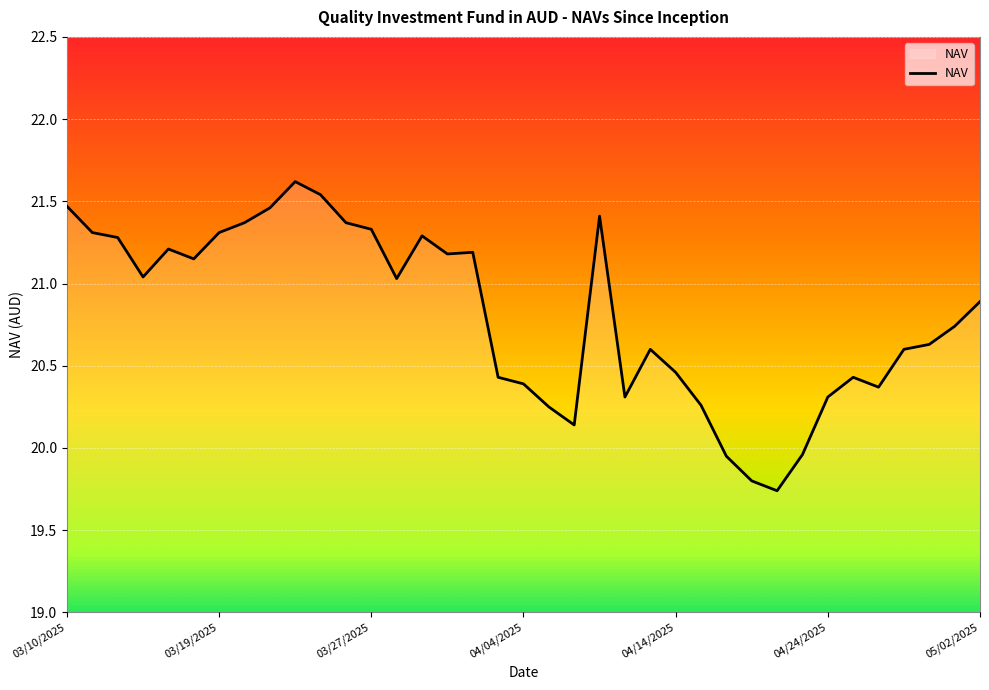

What is the greatest value displayed?

21.6